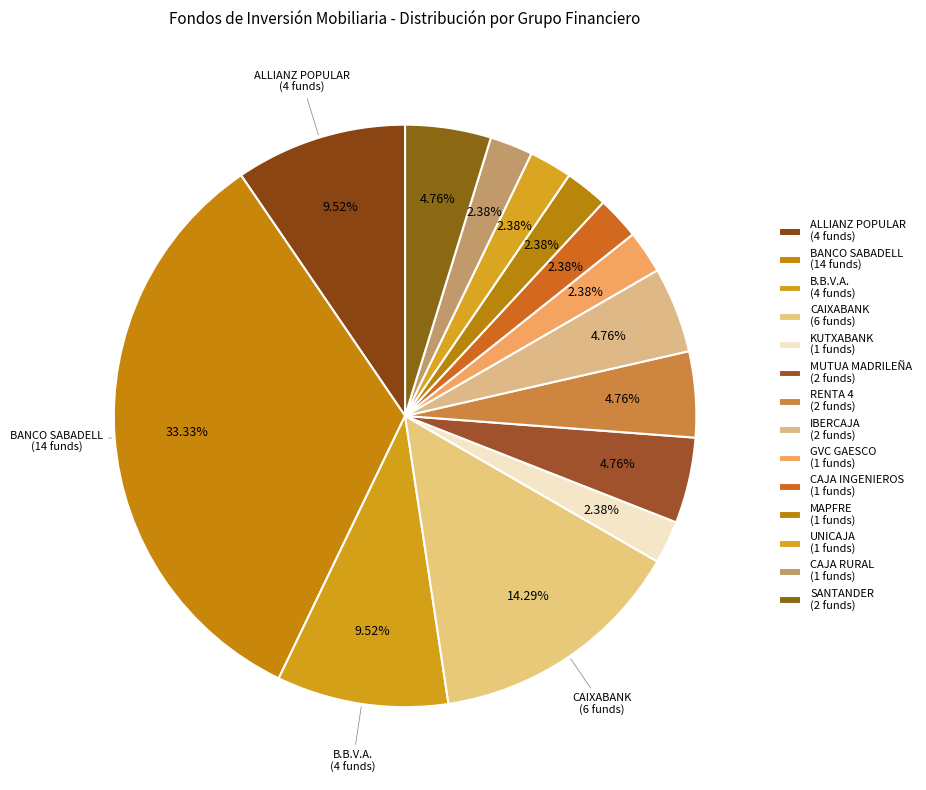

To the nearest percent, what portion does BANCO SABADELL represent?

33%